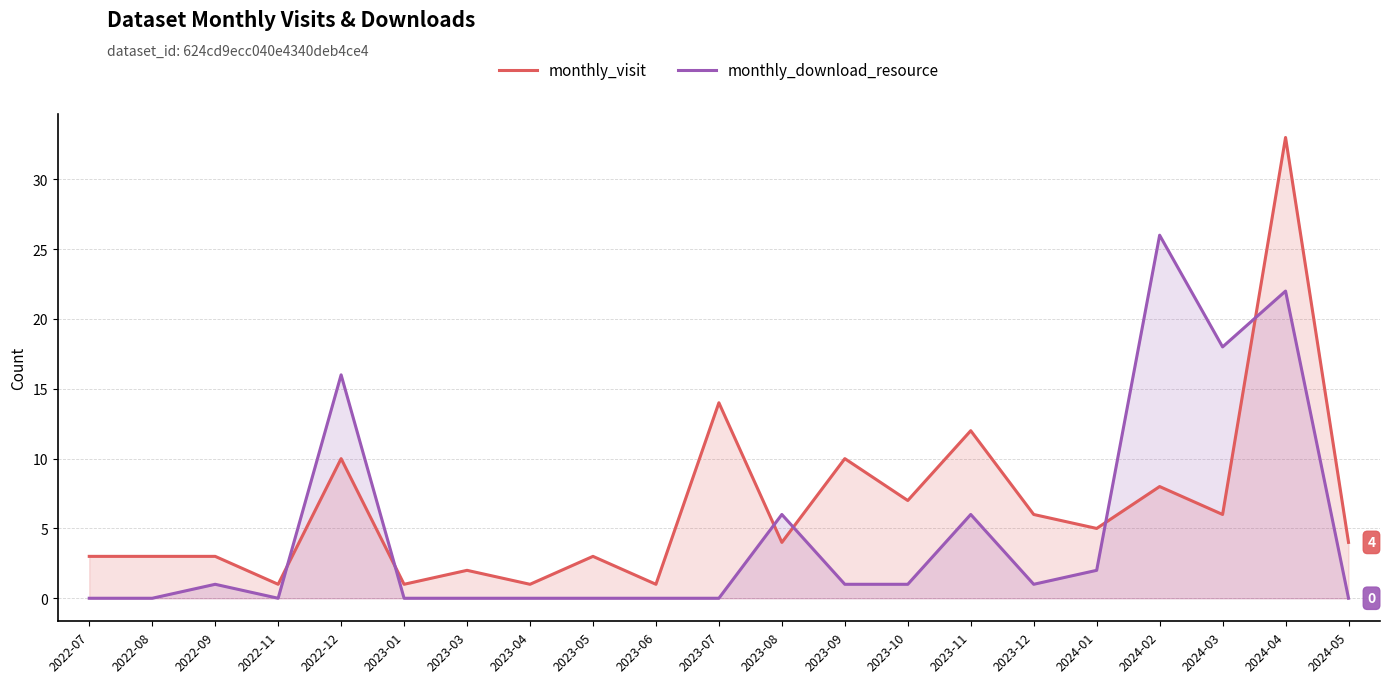

How many values in the monthly_download_resource series exceed 1?

7